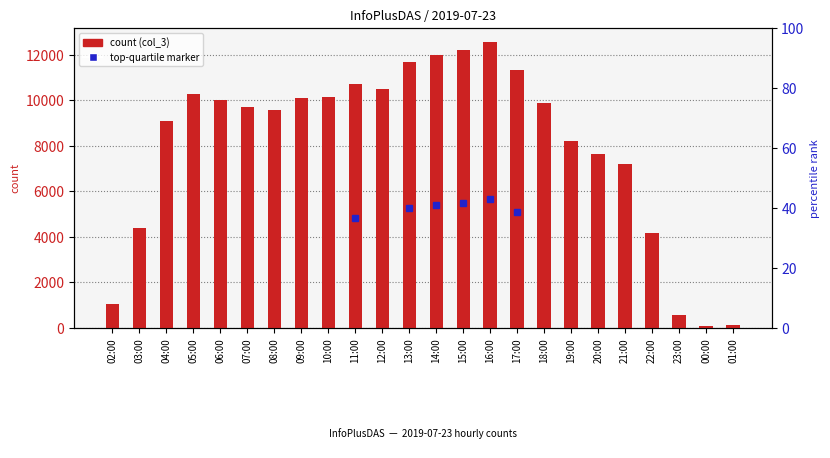

What is the sum of all values?

193403